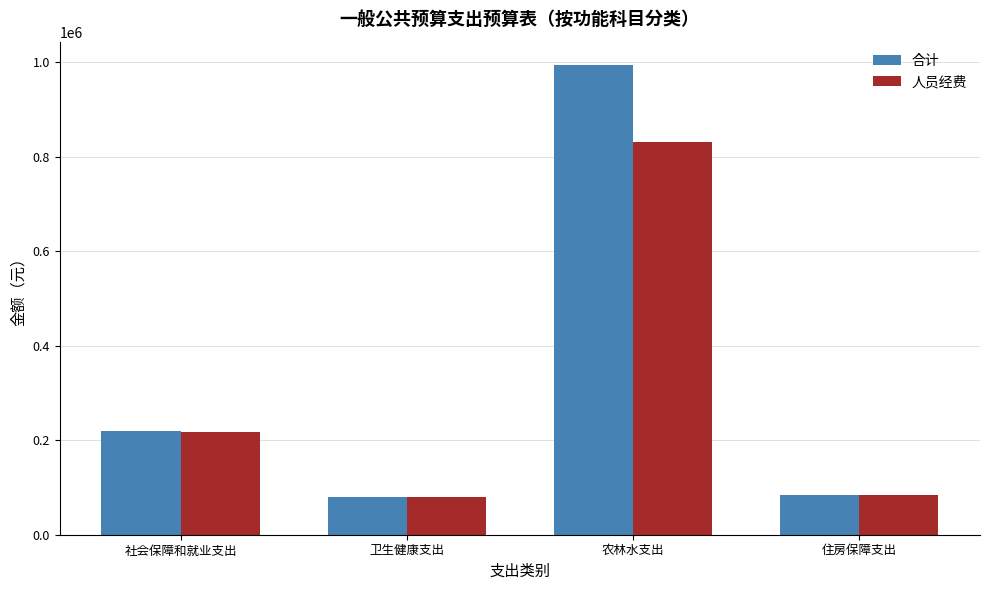

How many data points in 合计 are less than 220116?

2